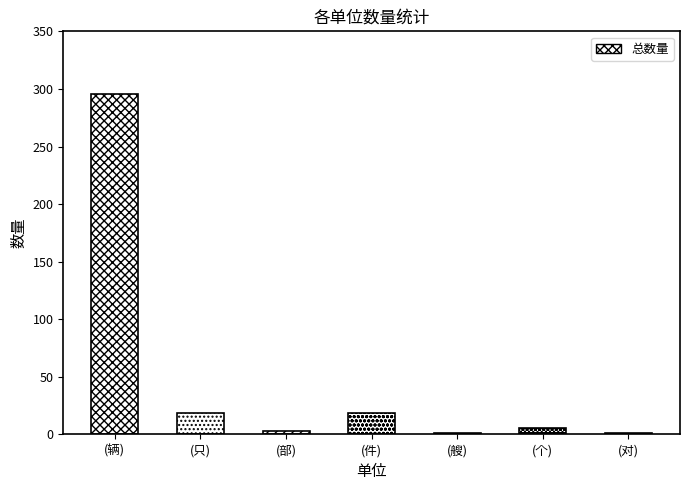

What is the sum of all values?

345